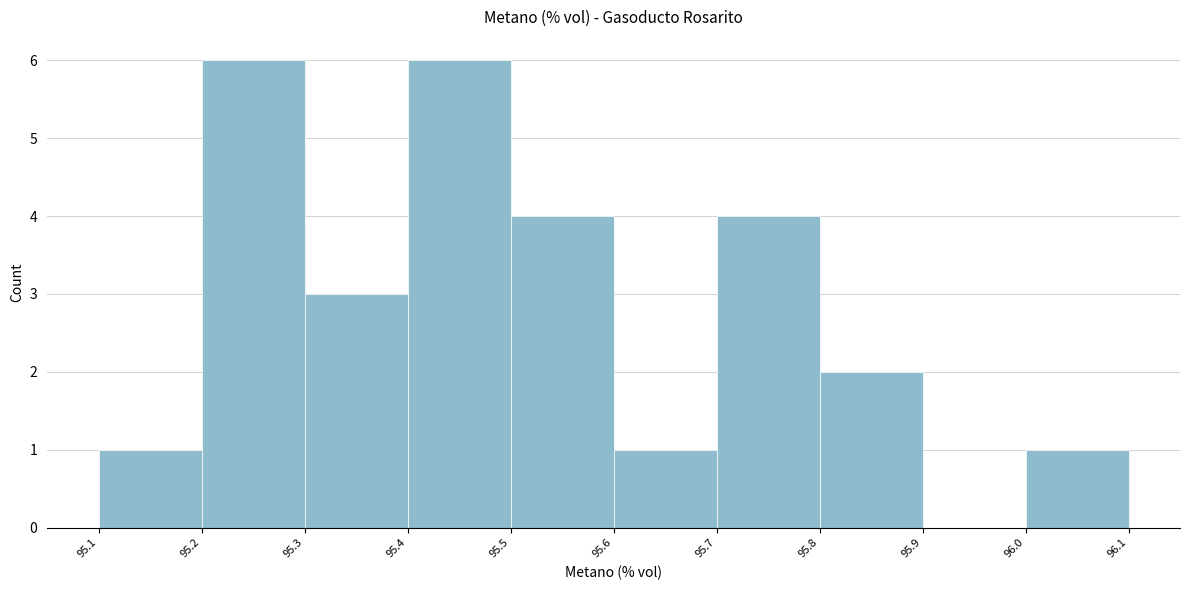

Reading left to right, transcribe this chart: for each bar, give the range it covers on the x-axis and its height. The values are not printed on the chart, so give them approximately, as read against the axis.

95.1 to 95.2: 1
95.2 to 95.3: 6
95.3 to 95.4: 3
95.4 to 95.5: 6
95.5 to 95.6: 4
95.6 to 95.7: 1
95.7 to 95.8: 4
95.8 to 95.9: 2
95.9 to 96.0: 0
96.0 to 96.1: 1